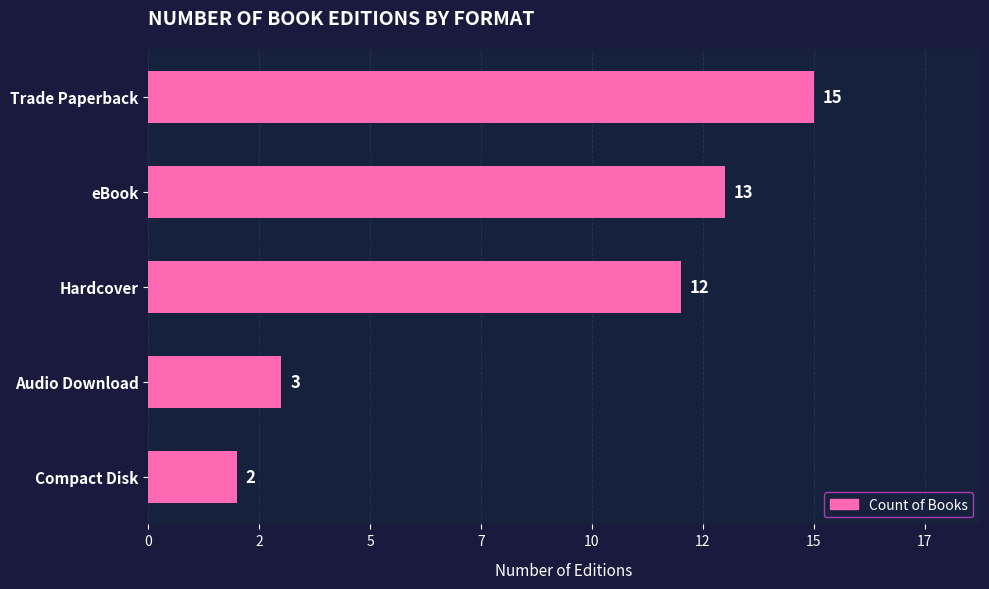

Does the chart contain any negative values?

No